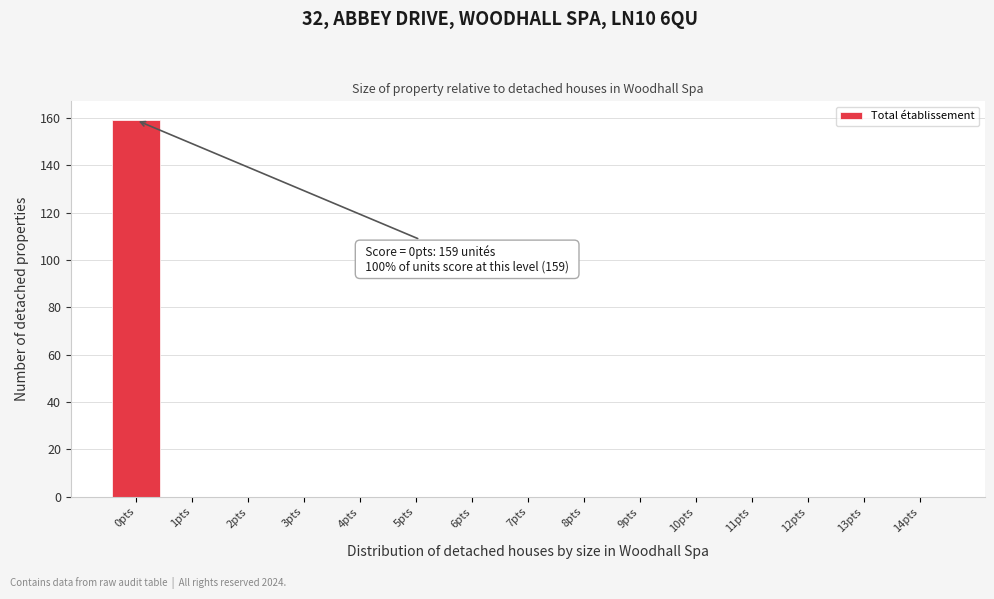

Over which range of the x-axis is the bar tallest?

-0.5 to 0.5